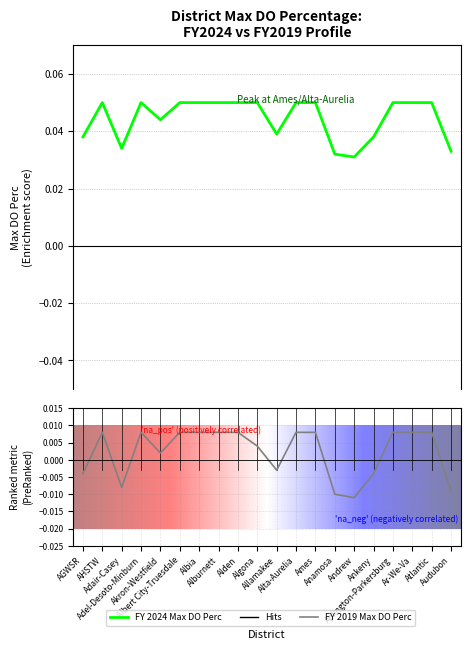

What is the label of the 5th point from the left?

Akron-Westfield